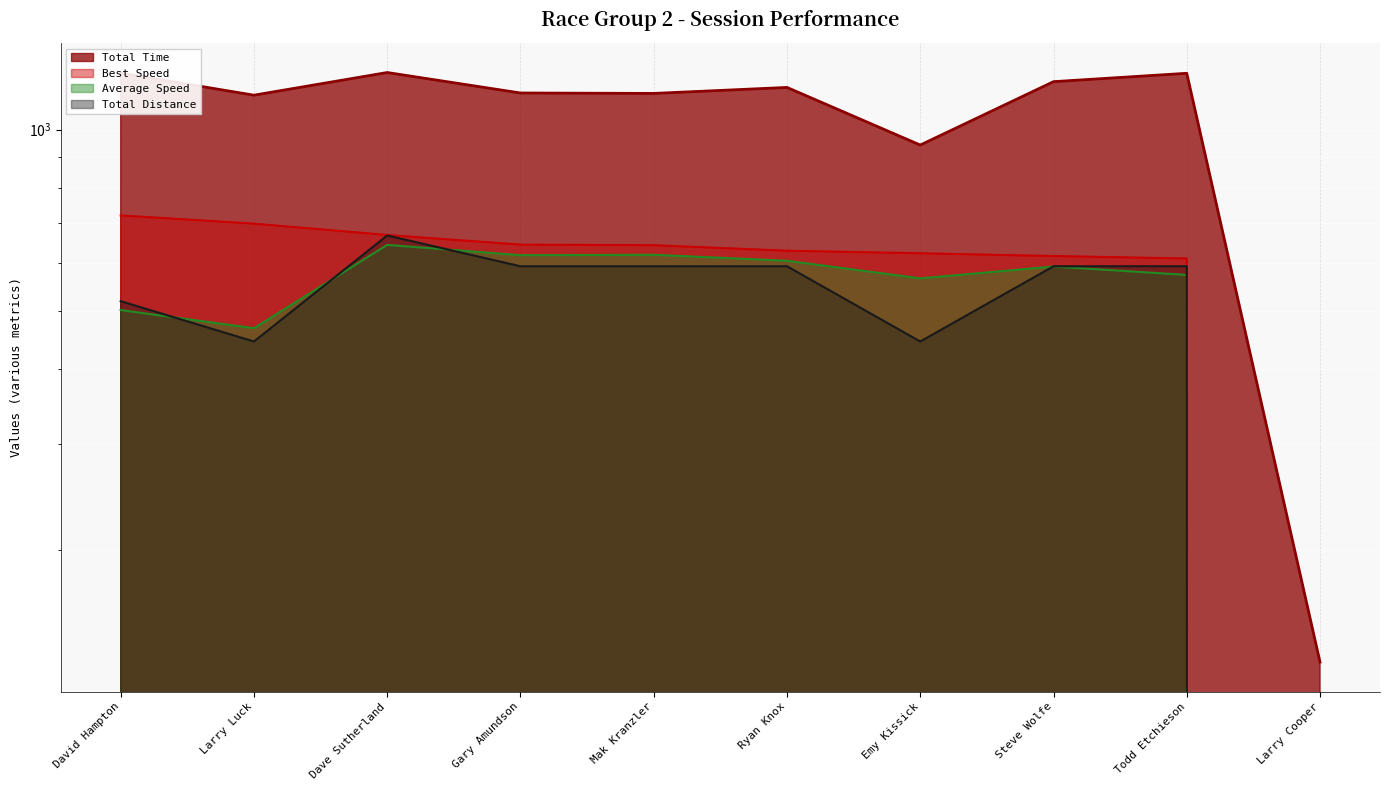

True or false: Average Speed has a value of 357.7 at Steve Wolfe.

False